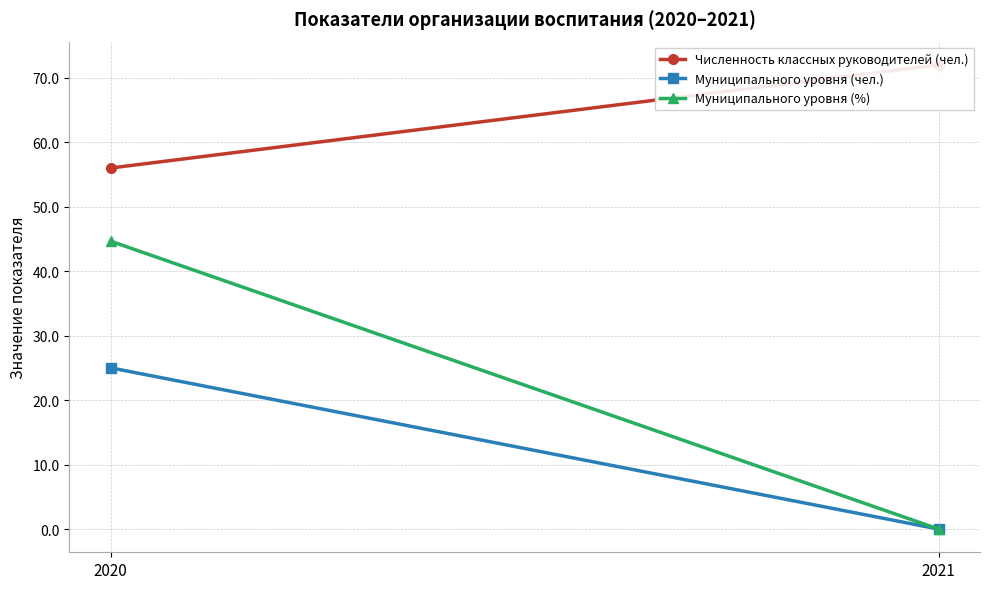

Is it true that Численность классных руководителей (чел.) equals 72.0 at 2021?

True